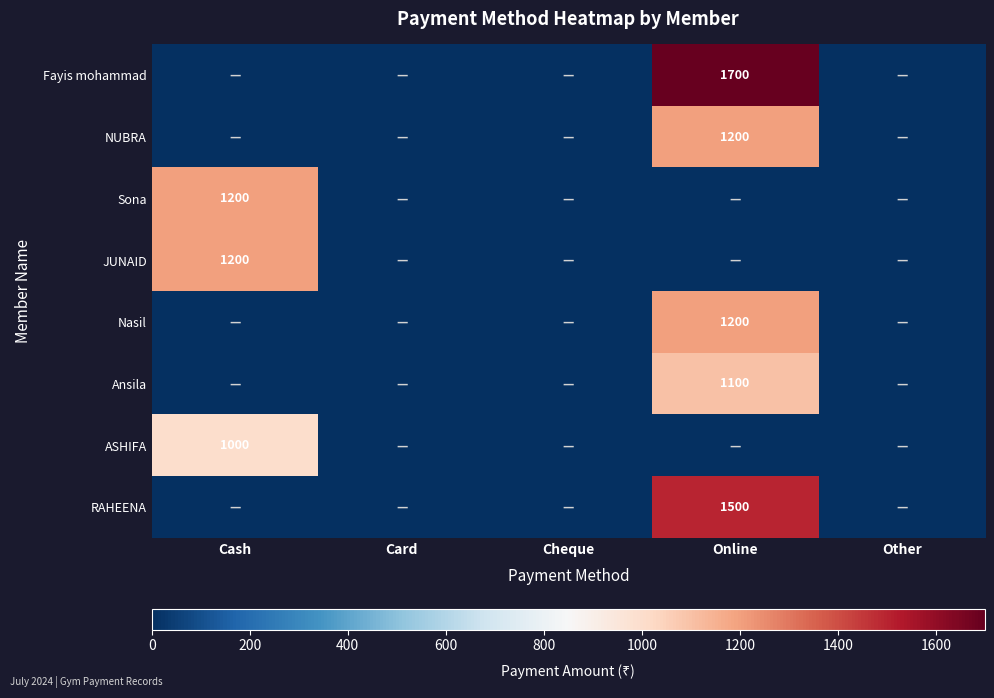

What is the total value across all series at Online?

6700